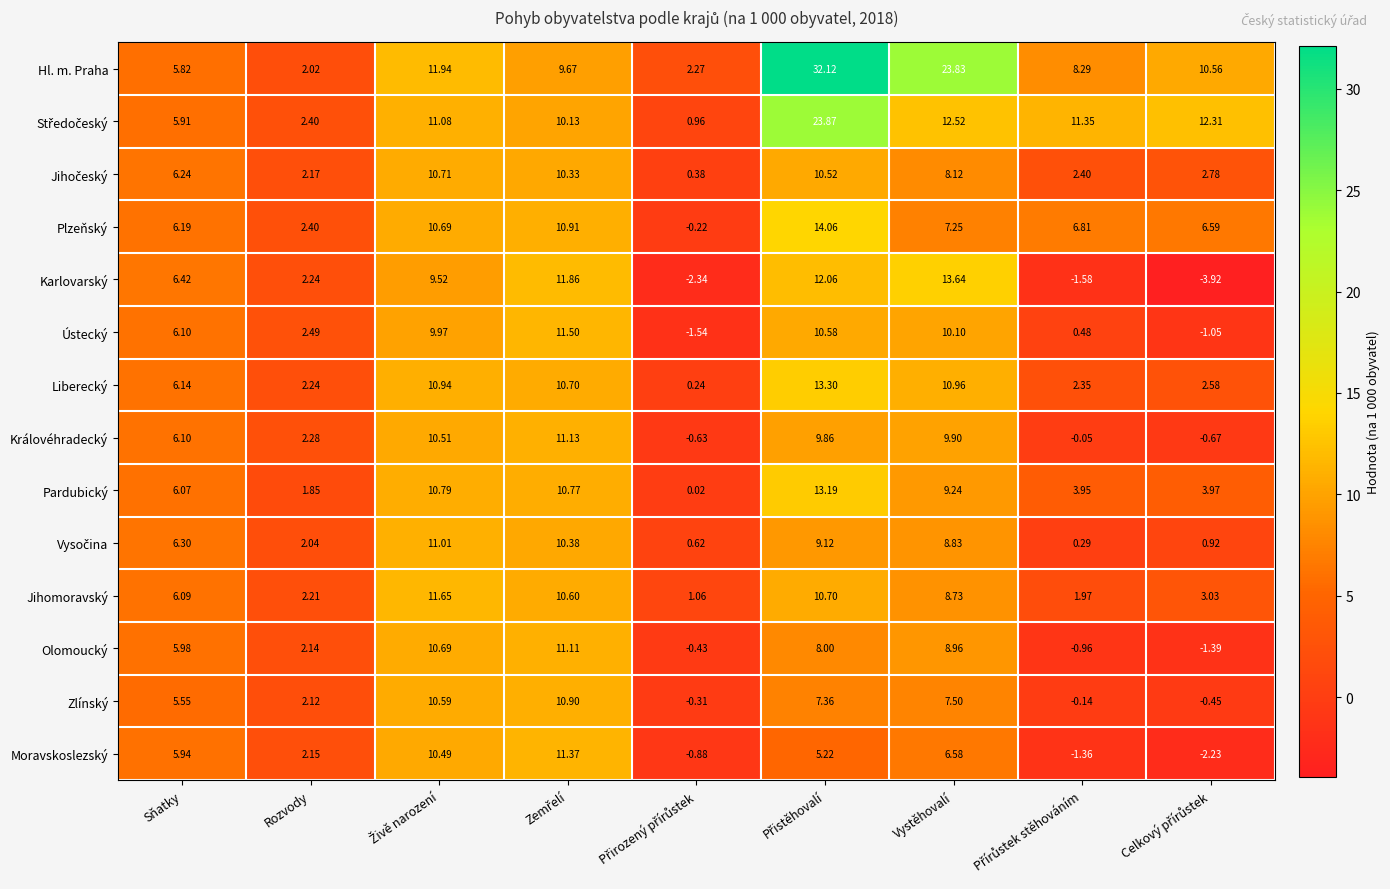

What is the greatest value displayed?

32.1